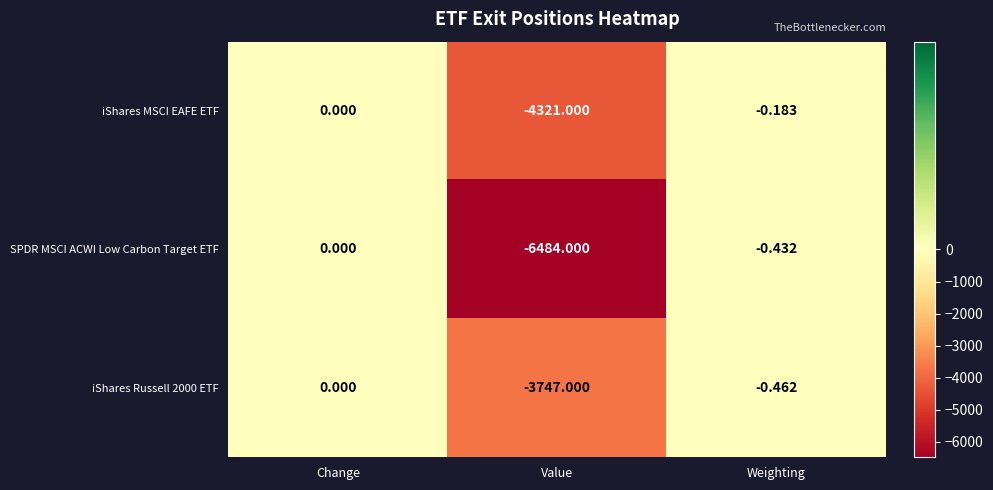

What is the smallest value displayed?

-6484.0